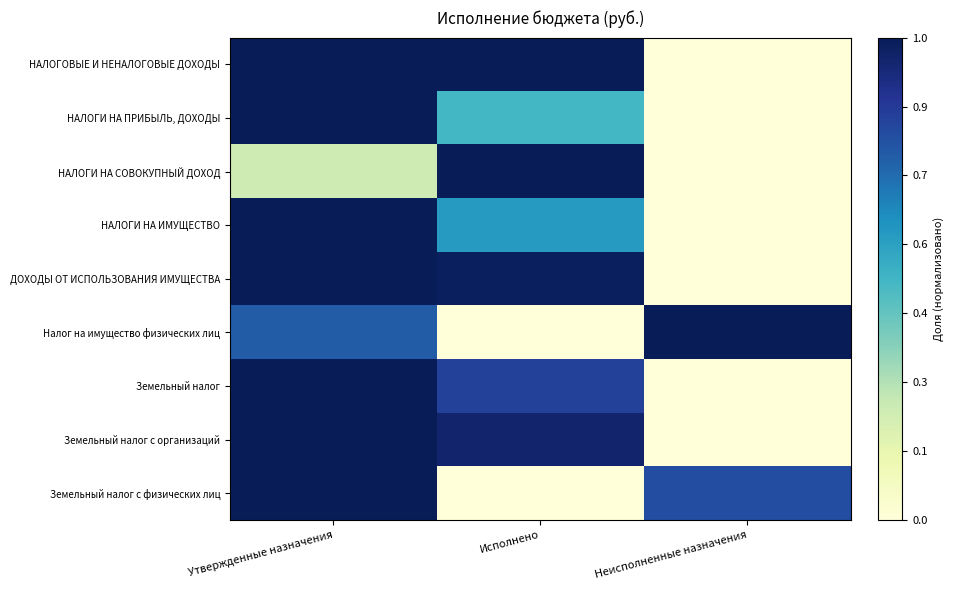

What is the total value across all series at Исполнено?

5.9